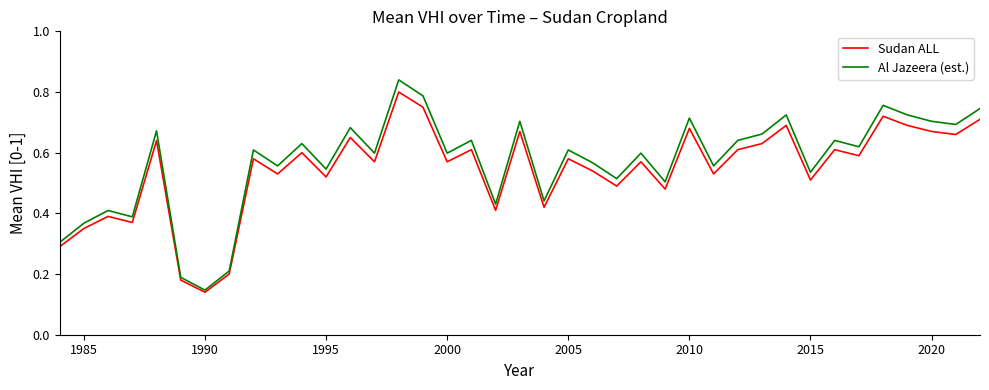

True or false: Sudan ALL has more than 1 points higher than both neighbors.

True